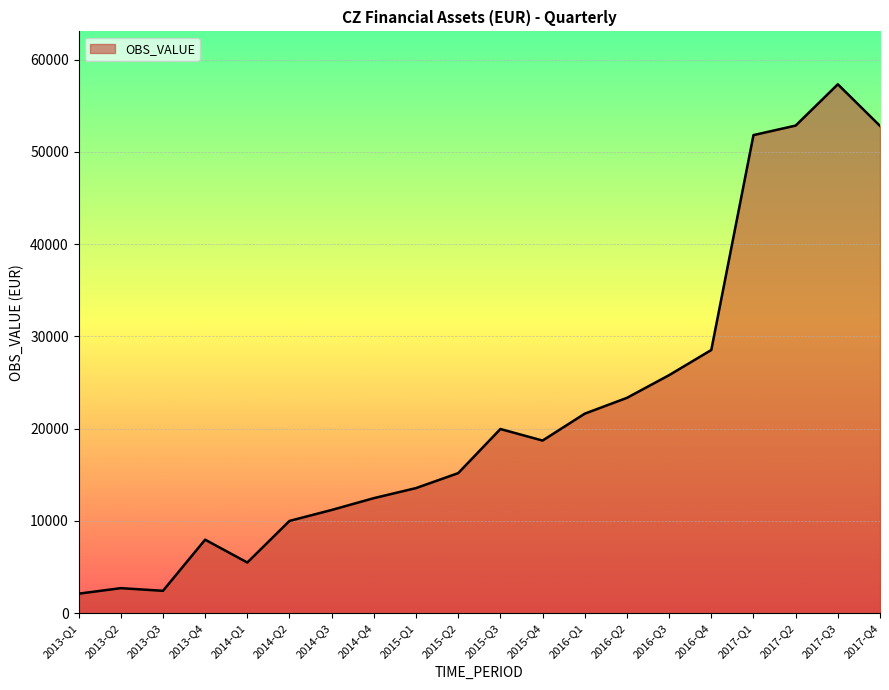

What is the difference between the values at 2017-Q4 and 2013-Q4?

44839.1